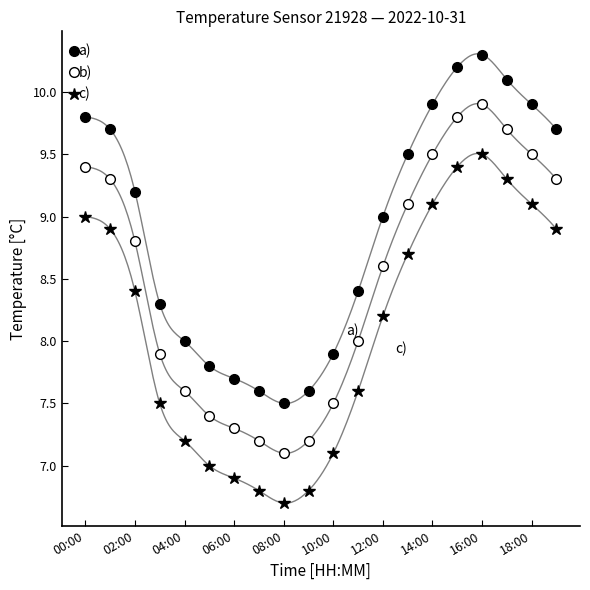

What are all the series names shown in the legend?

a), b), c)